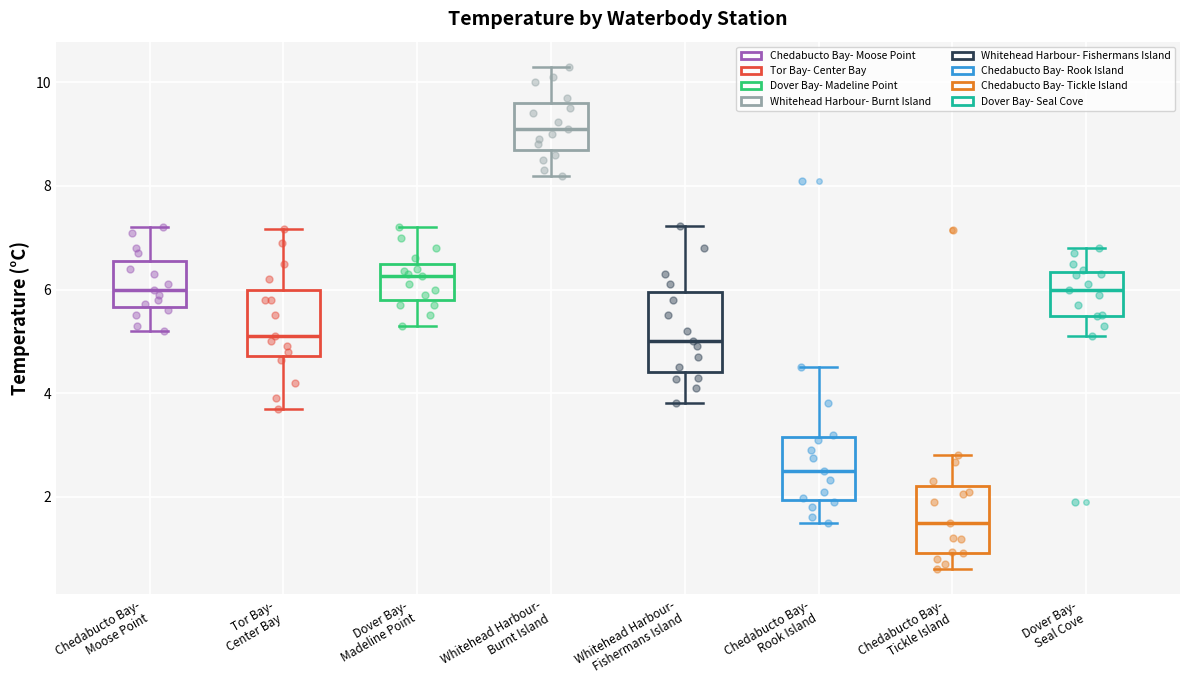

Reading left to right, read every box against the y-axis: the position of its median line, the range the box covers, and the ends of its whiskers. The values are not printed on the chart, so give them approximately, as read against the axis.

Chedabucto Bay- Moose Point: median 6.0, box 5.6 to 6.6, whiskers 5.2 to 7.2
Tor Bay- Center Bay: median 5.2, box 4.8 to 6.0, whiskers 3.8 to 7.2
Dover Bay- Madeline Point: median 6.2, box 5.8 to 6.6, whiskers 5.4 to 7.2
Whitehead Harbour- Burnt Island: median 9.2, box 8.8 to 9.6, whiskers 8.2 to 10.4
Whitehead Harbour- Fishermans Island: median 5.0, box 4.4 to 6.0, whiskers 3.8 to 7.2
Chedabucto Bay- Rook Island: median 2.6, box 2.0 to 3.2, whiskers 1.6 to 4.6
Chedabucto Bay- Tickle Island: median 1.6, box 1.0 to 2.2, whiskers 0.6 to 2.8
Dover Bay- Seal Cove: median 6.0, box 5.4 to 6.4, whiskers 5.2 to 6.8